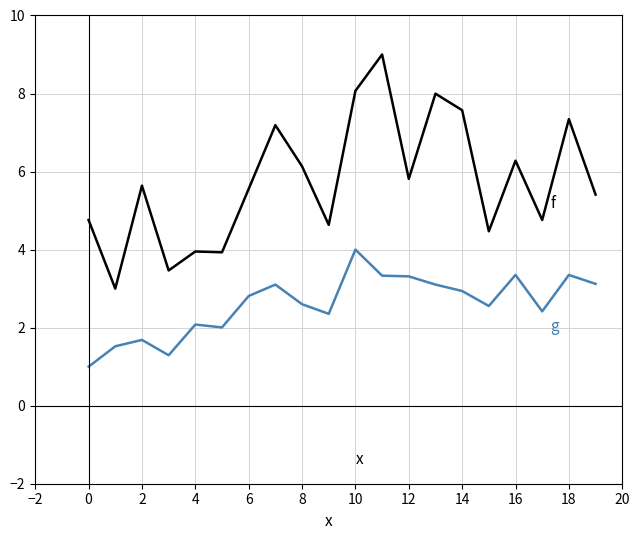

What is the smallest value displayed?

1.0